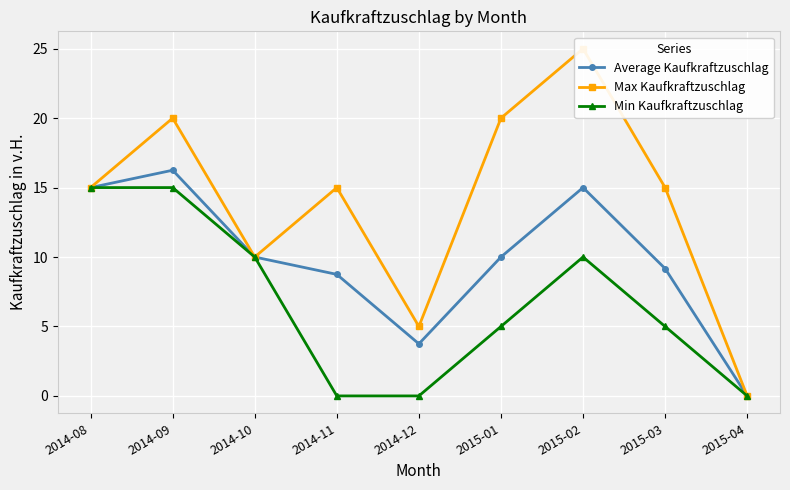

How many Max Kaufkraftzuschlag values are between 10 and 20?

6